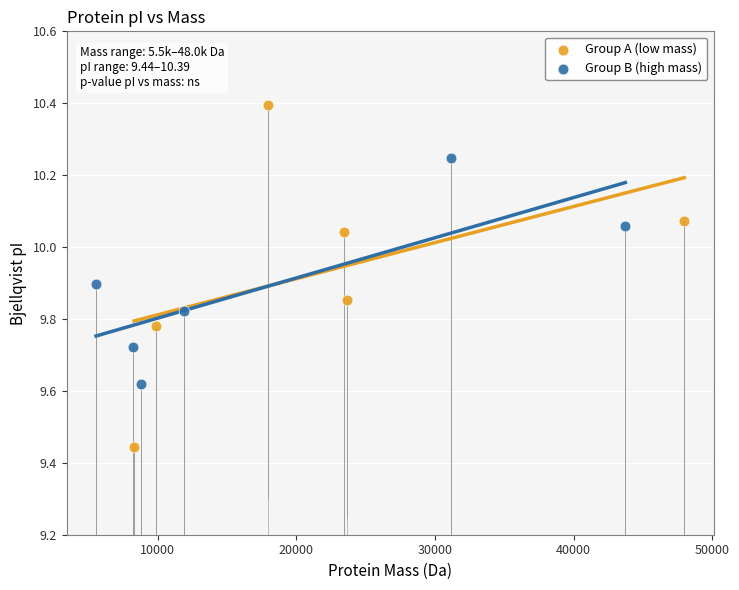

What are all the series names shown in the legend?

Group A (low mass), Group B (high mass)